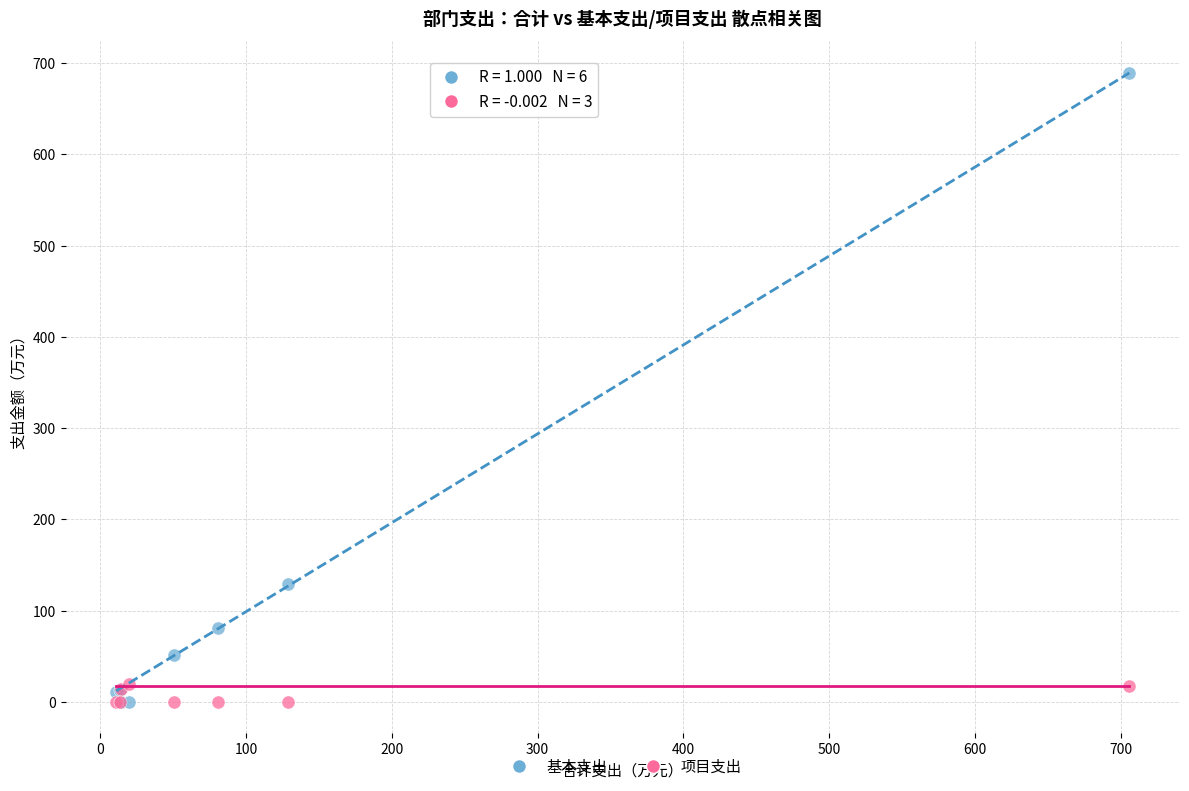

Which series has the largest Y range (max minus min)?

基本支出